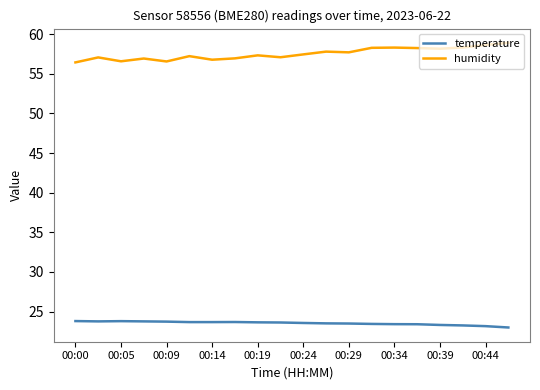

What is the difference between the maximum and minimum values in the temperature series?

0.8